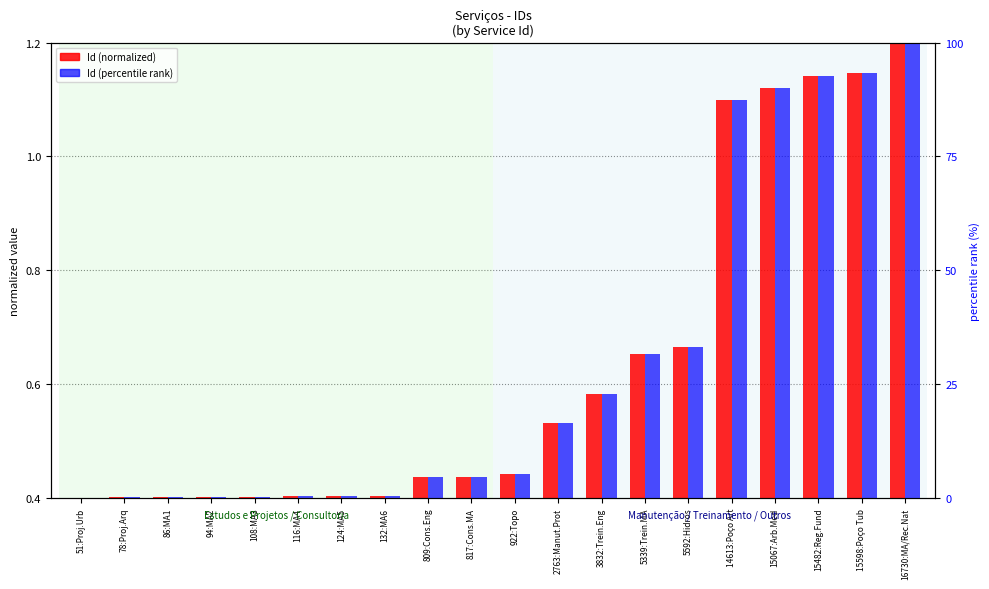

How many data points in Id (percentile rank) are less than 5?

10